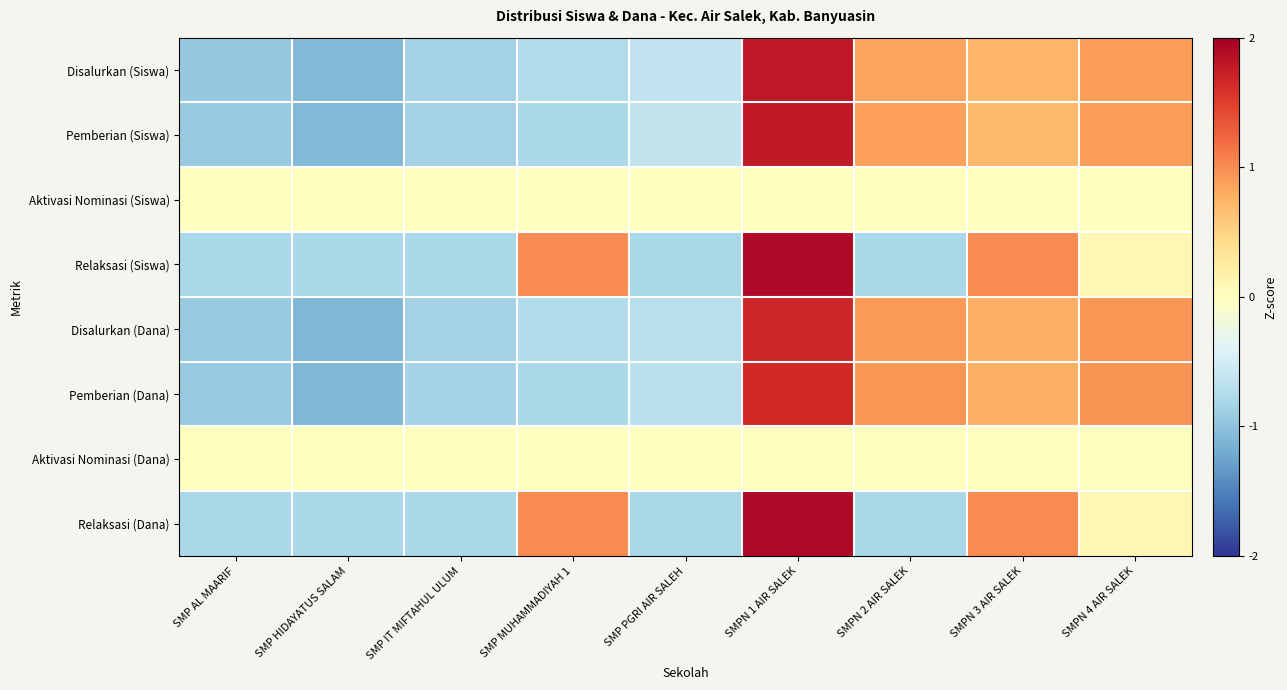

Rank the series by their maximum value, from lowest to highest.

Aktivasi Nominasi (Siswa), Aktivasi Nominasi (Dana), Pemberian (Dana), Disalurkan (Dana), Pemberian (Siswa), Disalurkan (Siswa), Relaksasi (Dana), Relaksasi (Siswa)